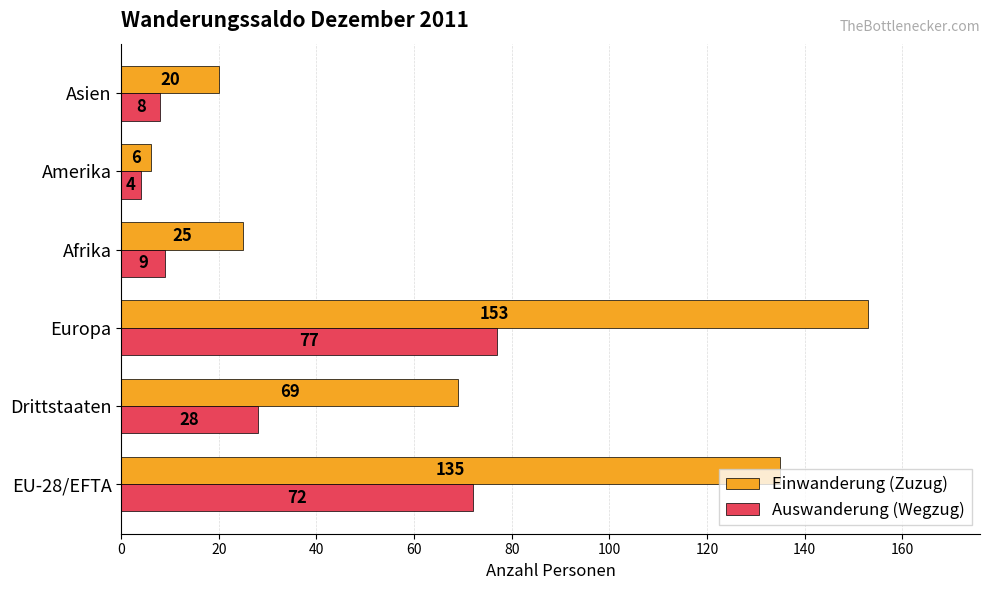

List the labels in order of Auswanderung (Wegzug) value, largest first.

Europa, EU-28/EFTA, Drittstaaten, Afrika, Asien, Amerika